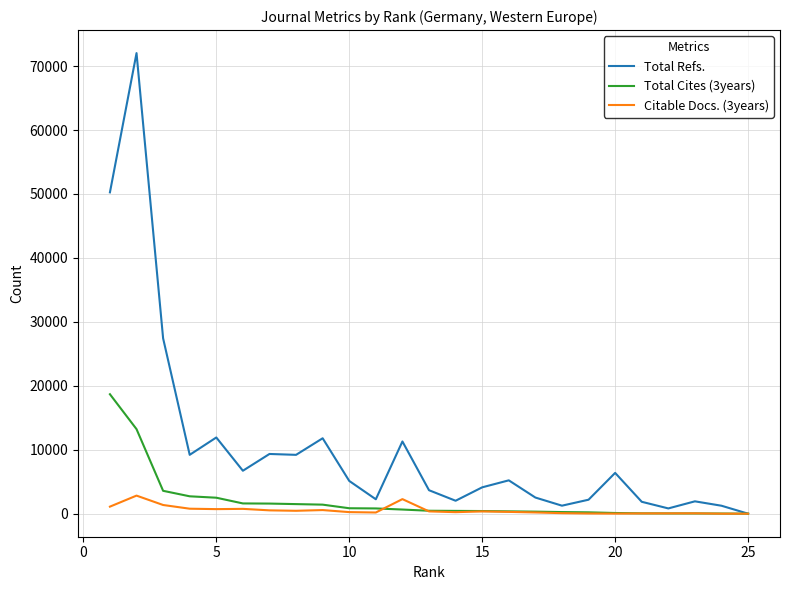

How many lines are shown in the chart?

3